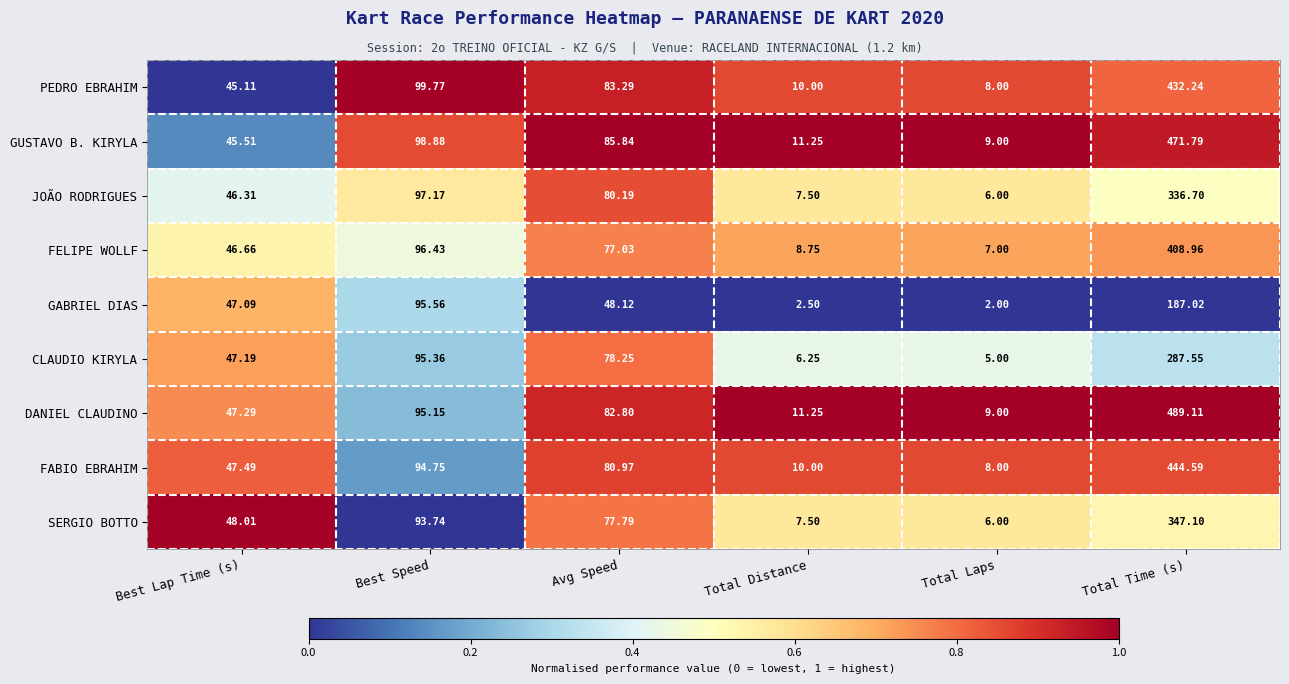

Rank the series at Best Lap Time (s) from highest to lowest value.

SERGIO BOTTO, FABIO EBRAHIM, DANIEL CLAUDINO, CLAUDIO KIRYLA, GABRIEL DIAS, FELIPE WOLLF, JOÃO RODRIGUES, GUSTAVO B. KIRYLA, PEDRO EBRAHIM